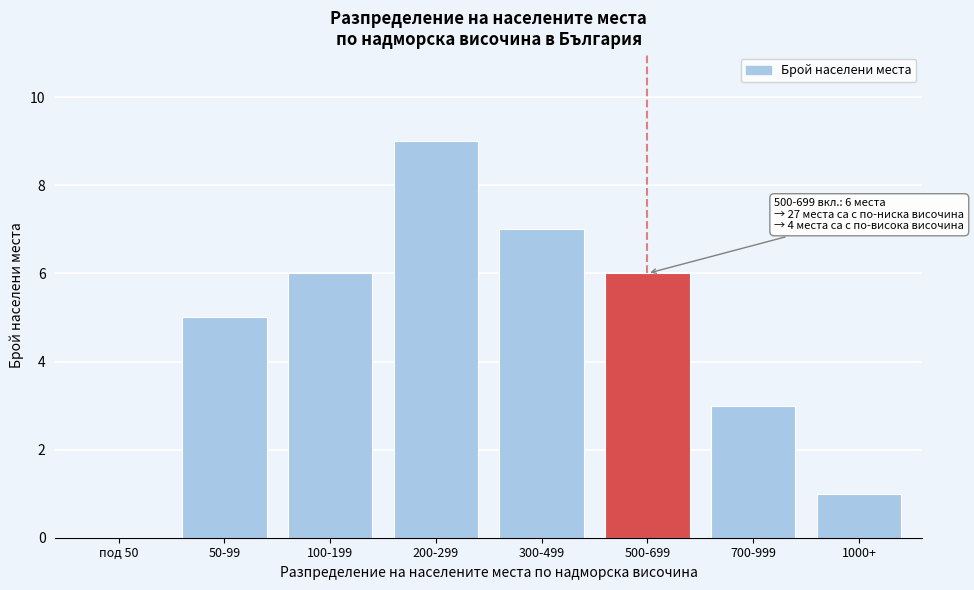

Reading left to right, what are all the values shown in this chart?

под 50=0	50-99=5	100-199=6	200-299=9	300-499=7	500-699=6	700-999=3	1000+=1